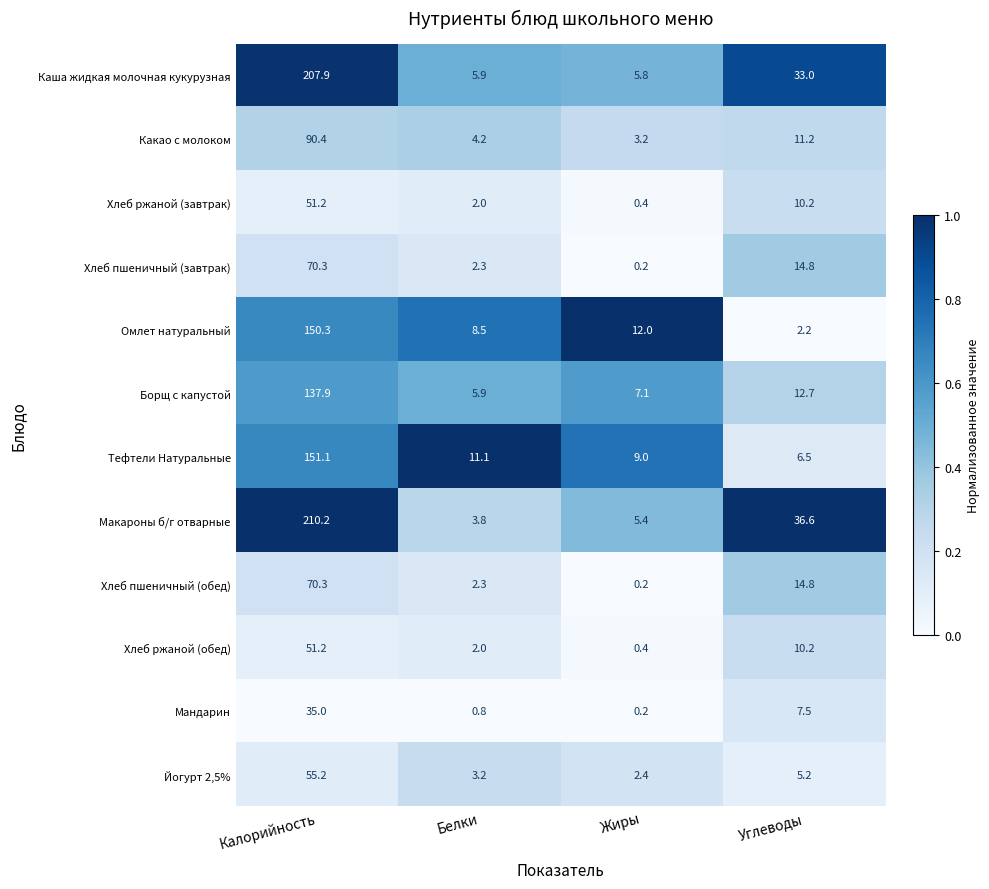

Which series has the largest total across all categories?

Макароны б/г отварные